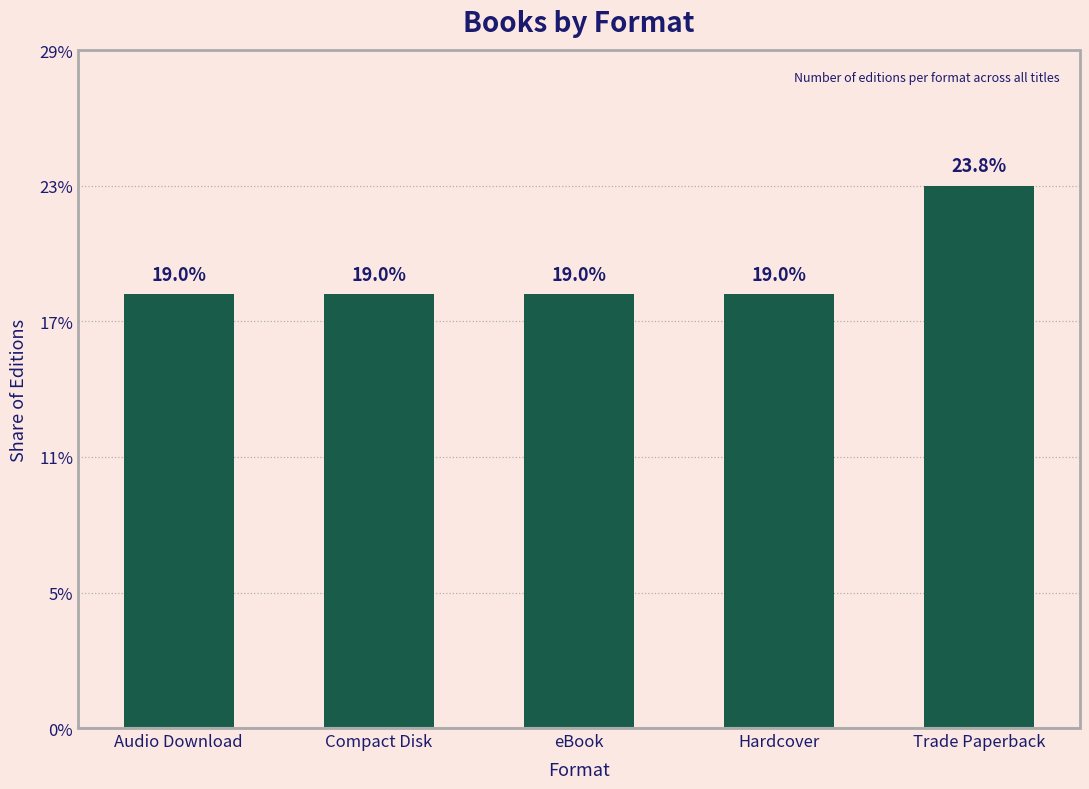

Rank the categories by value from lowest to highest.

Audio Download, Compact Disk, eBook, Hardcover, Trade Paperback